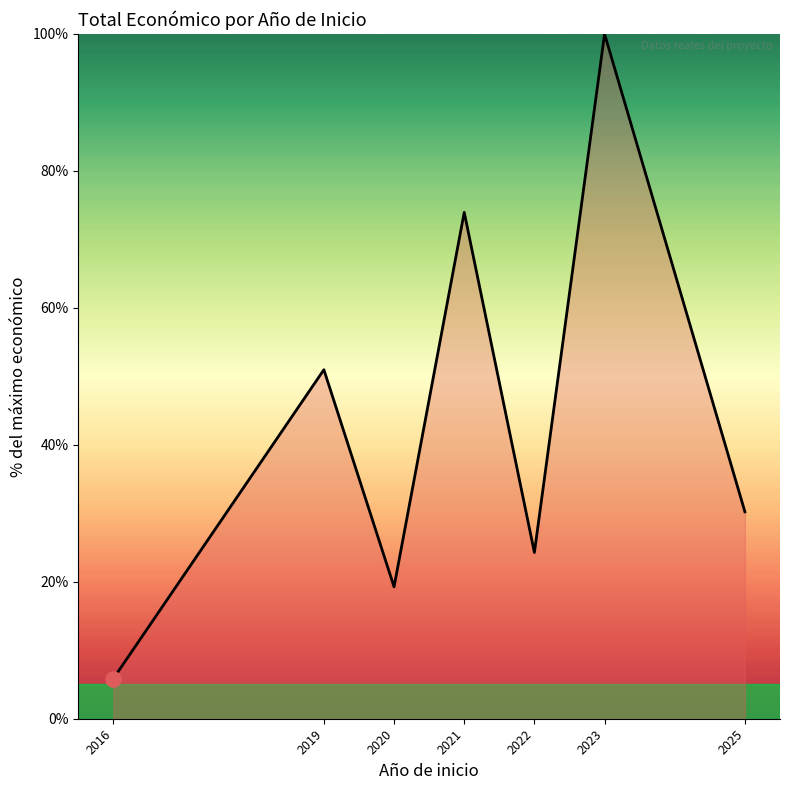

What is the change in value from 2021 to 2022?

-49.7